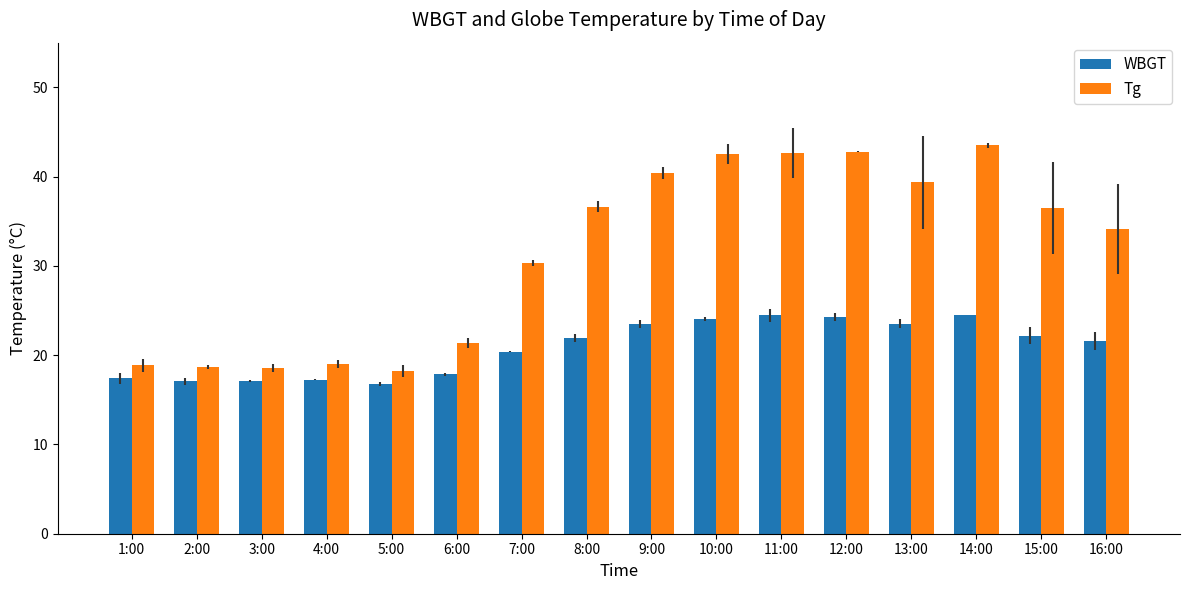

How many data points in WBGT are above 21?

9